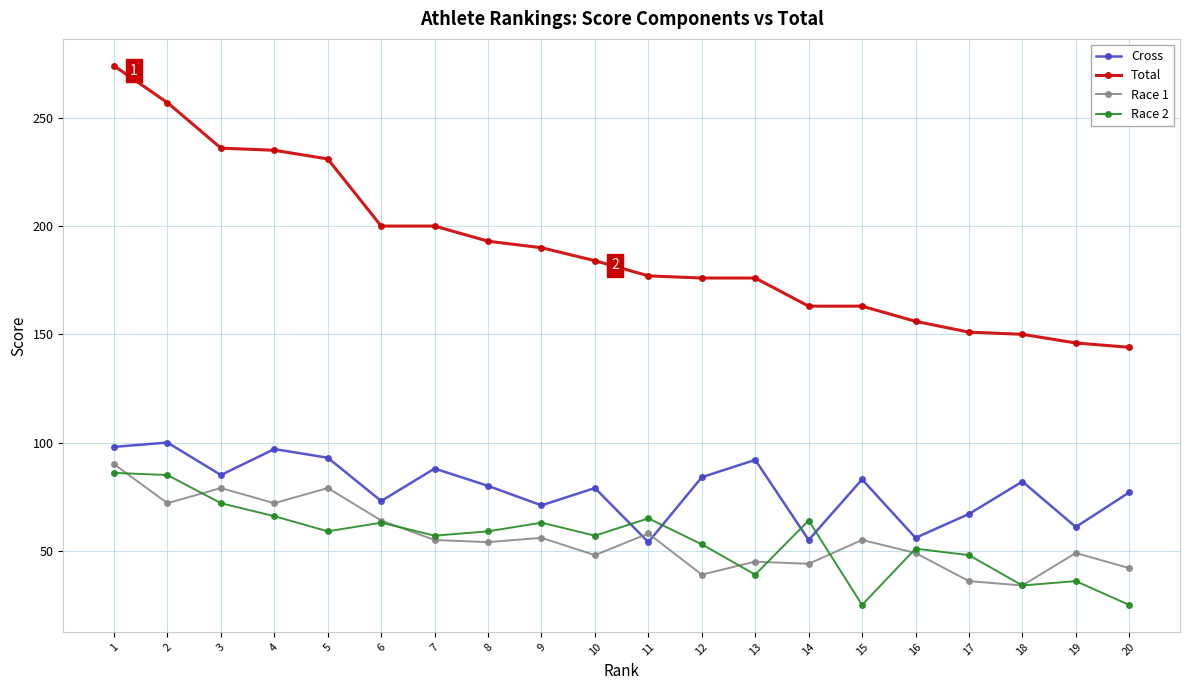

At which category does Race 1 reach its first local valley?

2